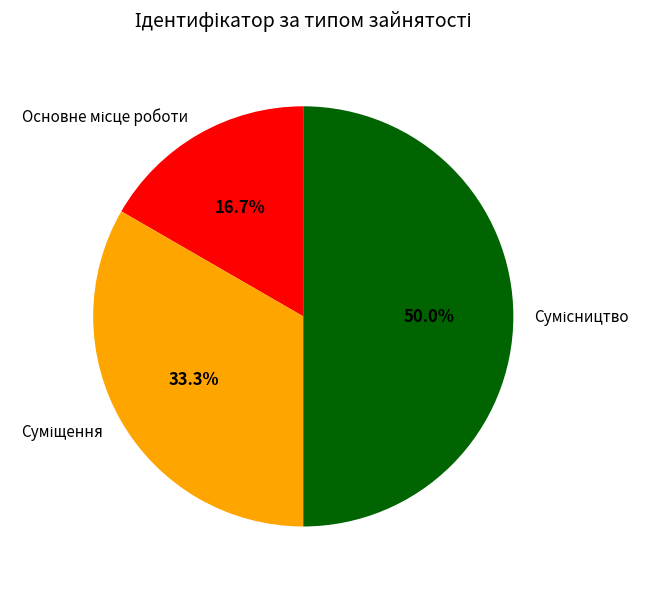

How many segments does this pie chart have?

3